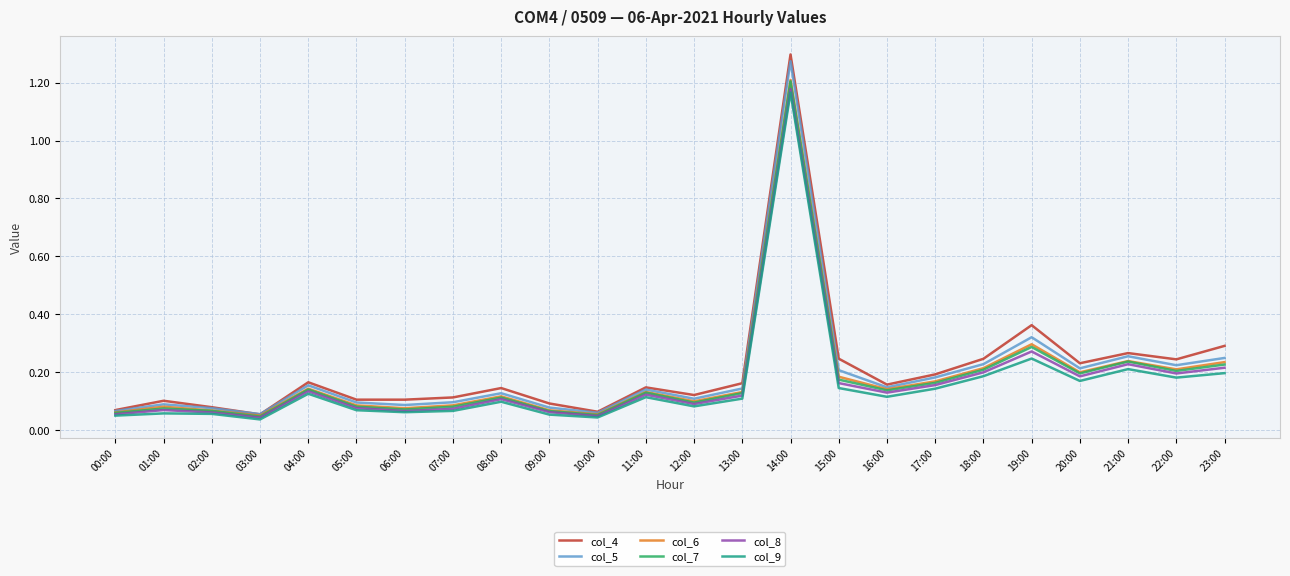

Which series has the largest total across all categories?

col_4